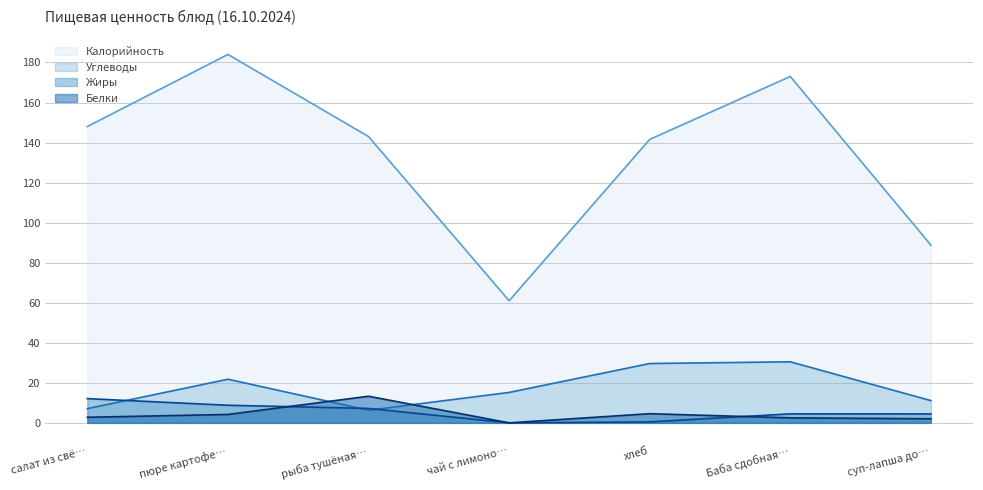

Where does the Углеводы series first go above 15?

пюре картофе…